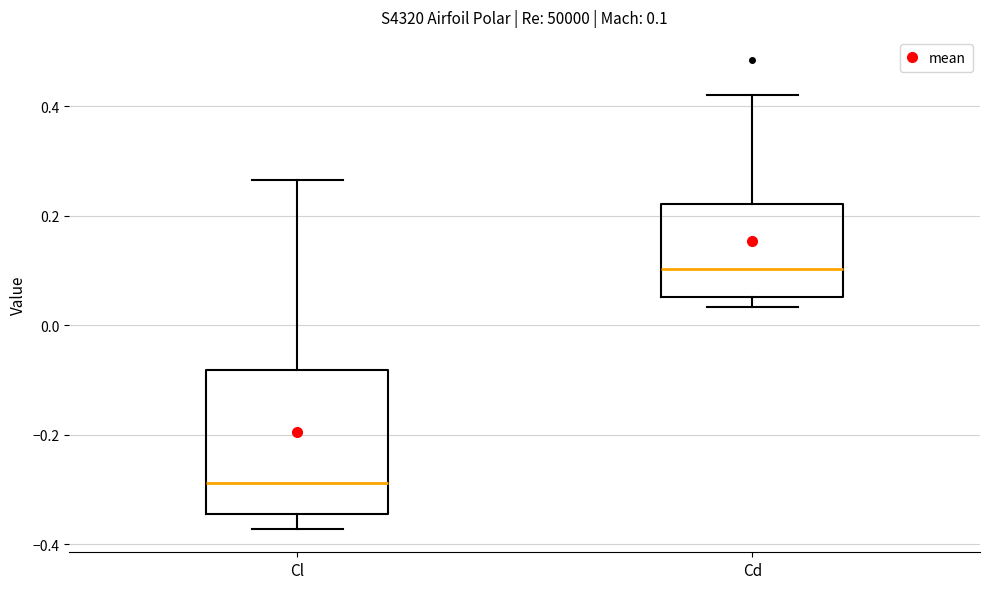

Which box is the tallest, from its lower edge to its upper edge?

Cl